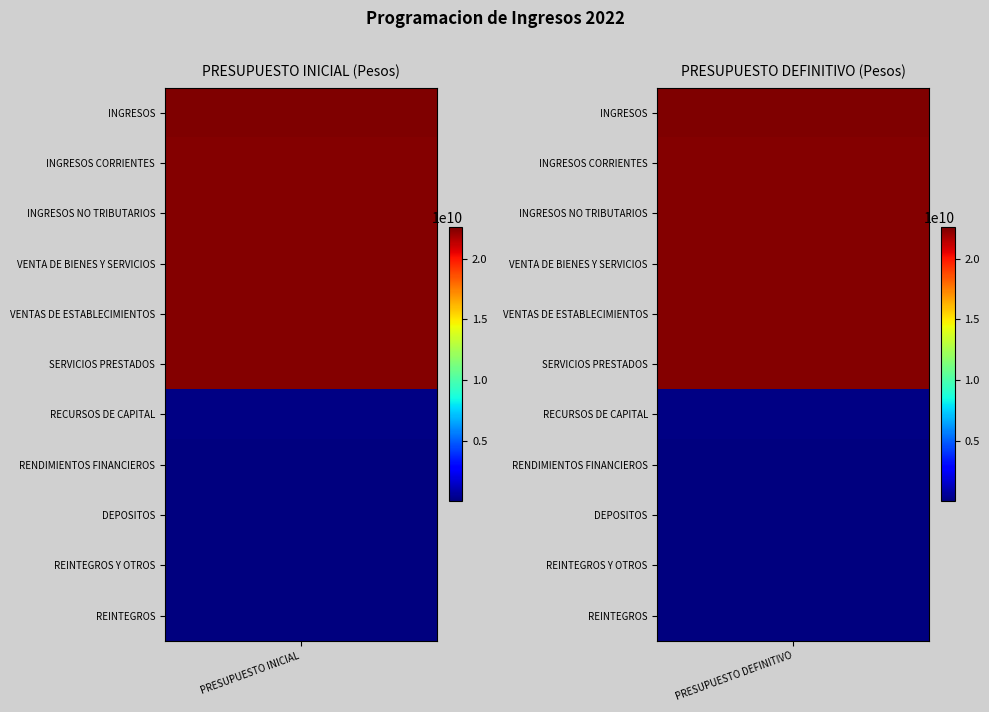

What is the difference between the highest and lowest values at INGRESOS CORRIENTES?

22538111906